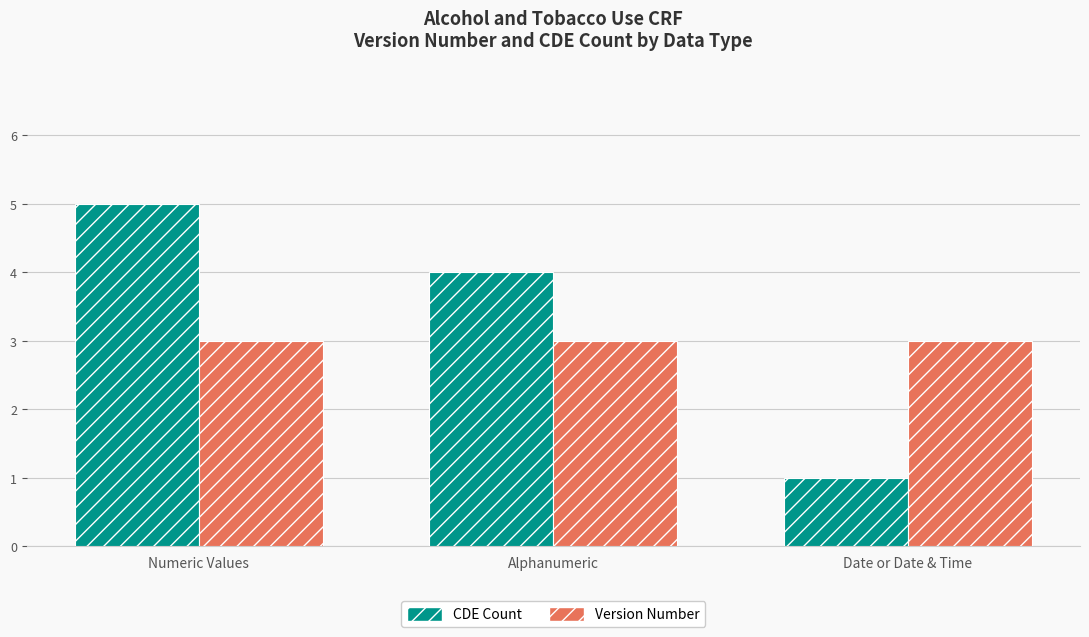

Count the number of data series in this chart.

2